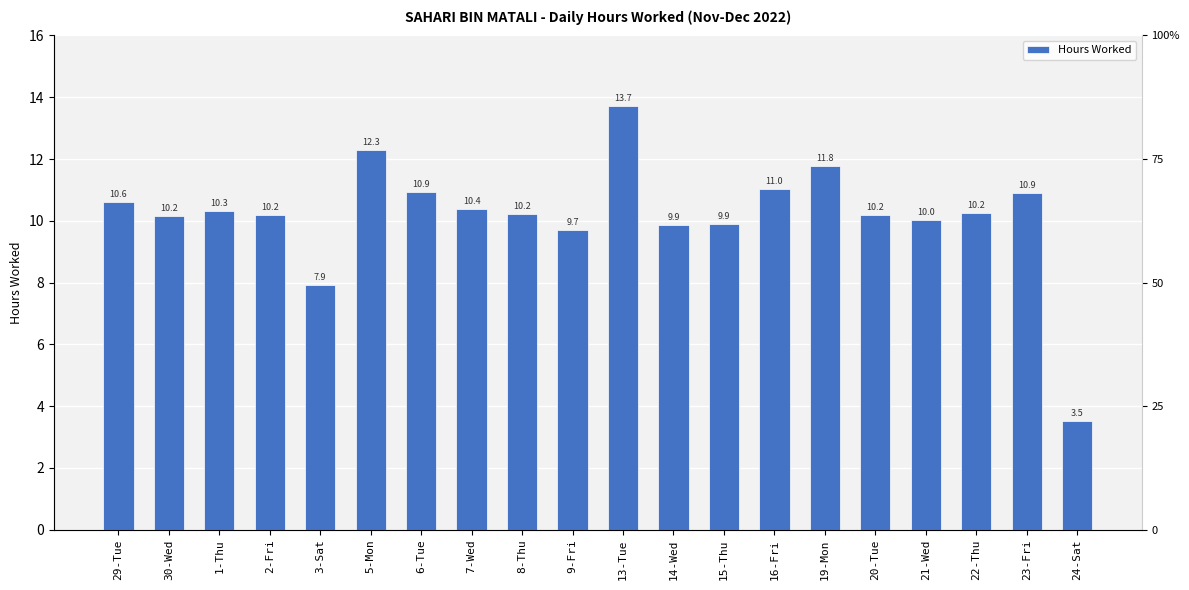

What is the ratio of the value at 19-Mon to the value at 29-Tue?

1.1